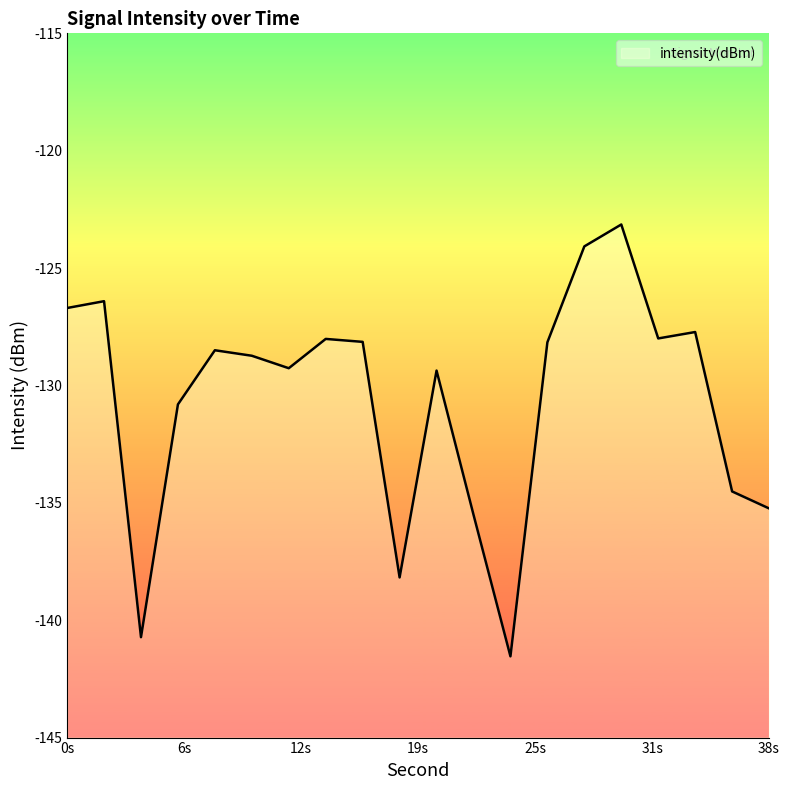

Reading left to right, transcribe all the data shown in this chart.

-126.7	-126.4	-140.7	-130.8	-128.5	-128.7	-129.3	-128.0	-128.1	-138.2	-129.4	-135.5	-141.5	-128.2	-124.1	-123.1	-128.0	-127.7	-134.5	-135.2